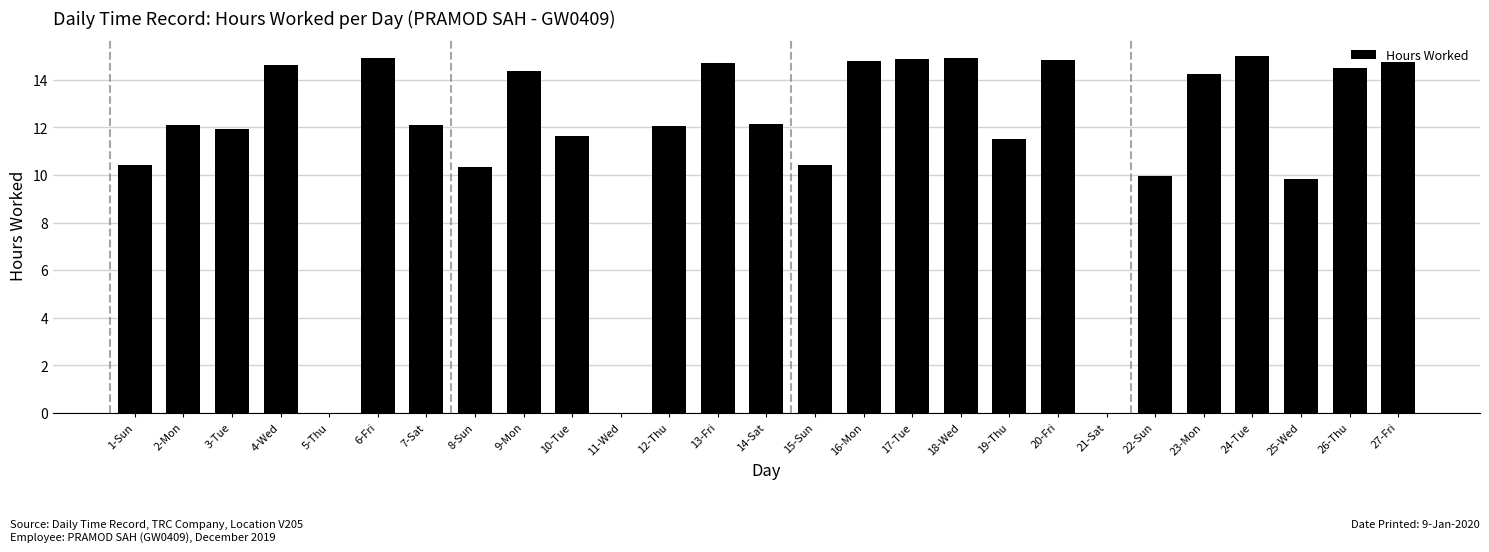

At which label does the data first exceed 12?

2-Mon